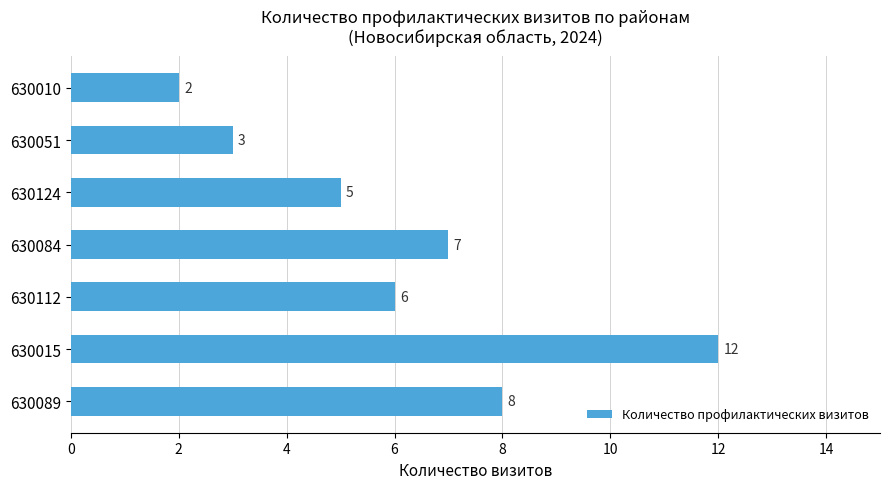

What is the change in value from 630015 to 630051?

-9